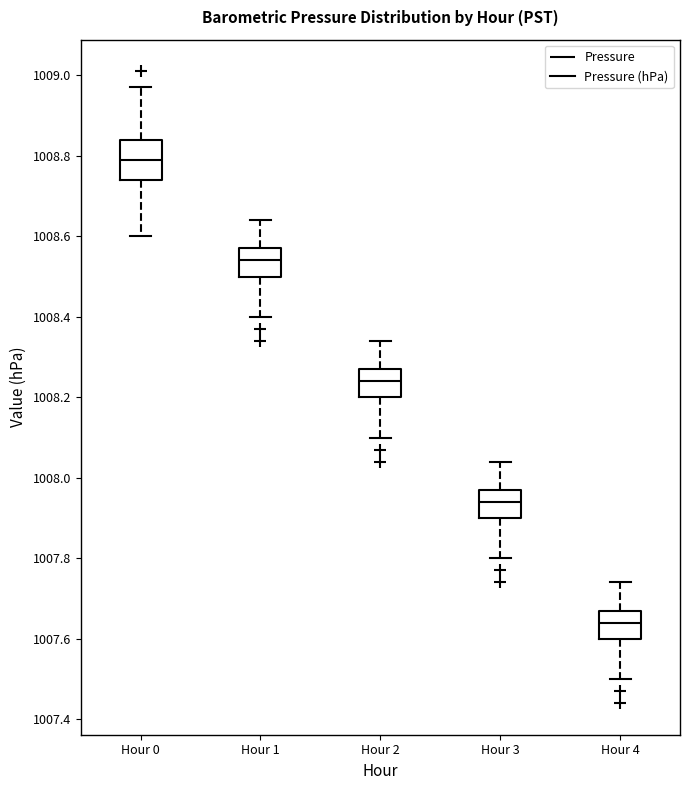

Which box has the highest median line?

Hour 0